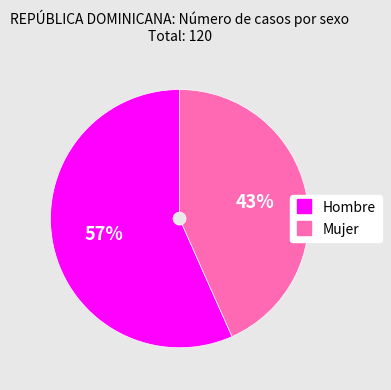

How many segments does this pie chart have?

2